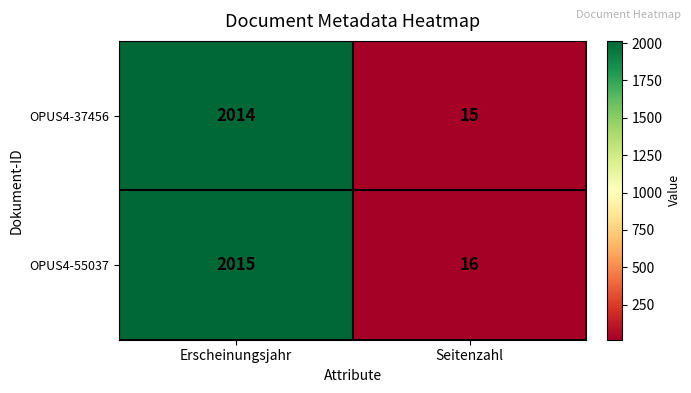

What is the sum of all OPUS4-37456 values?

2029